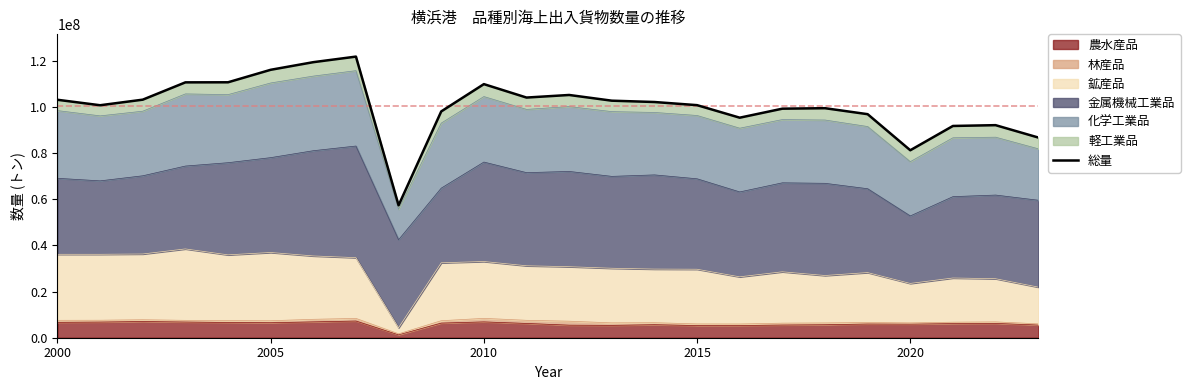

What is the maximum value for 農水産品?

7237266